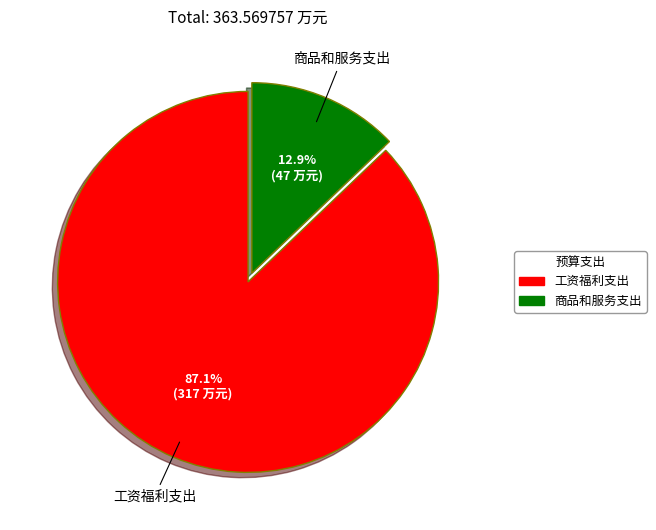

What percentage do 工资福利支出 and 商品和服务支出 together represent?

100.0%